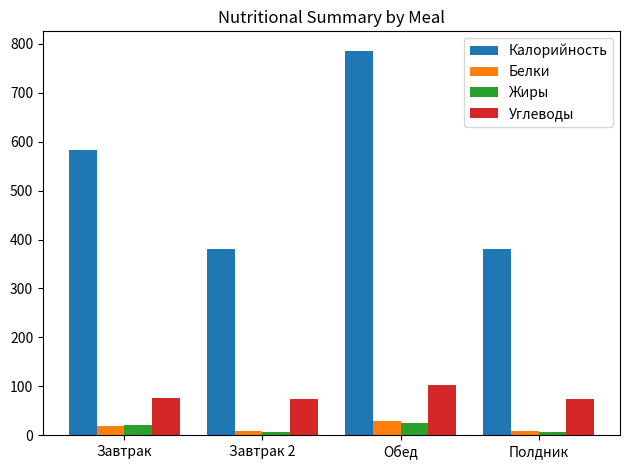

At how many categories does at least one series exceed 328?

4